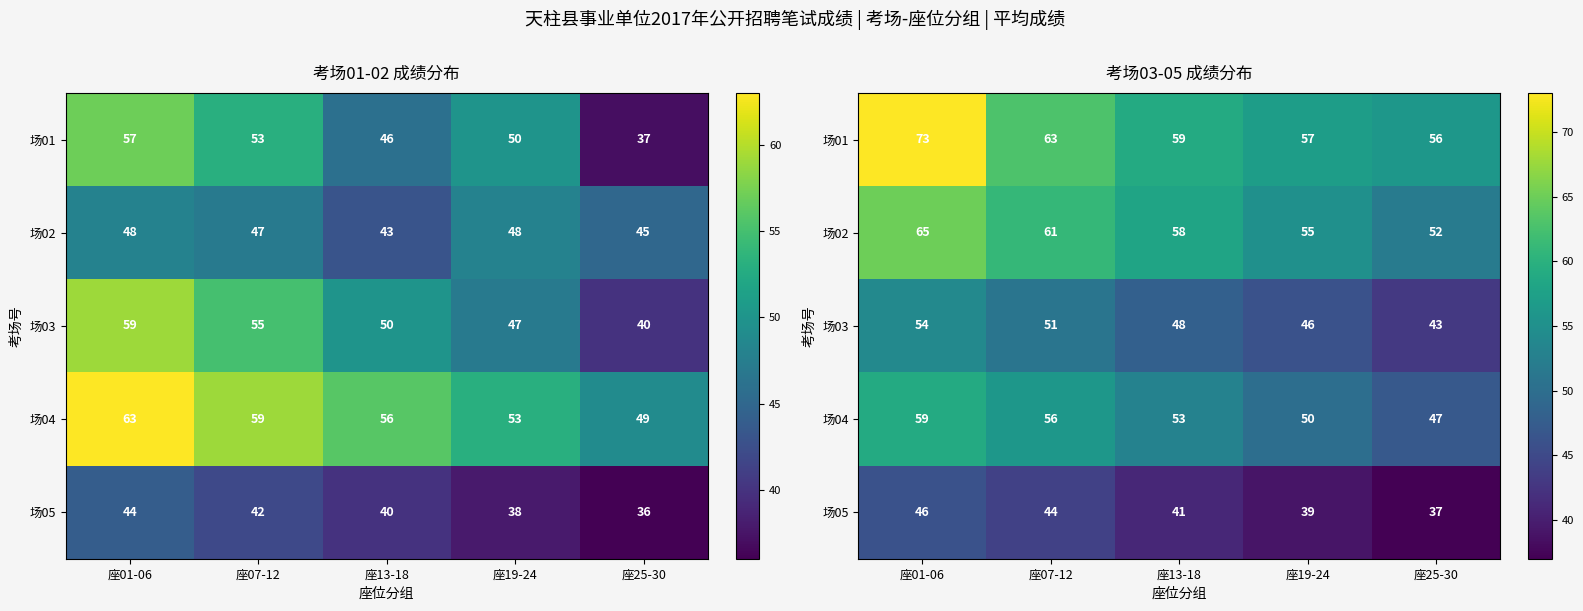

At how many categories does at least one series exceed 72?

1